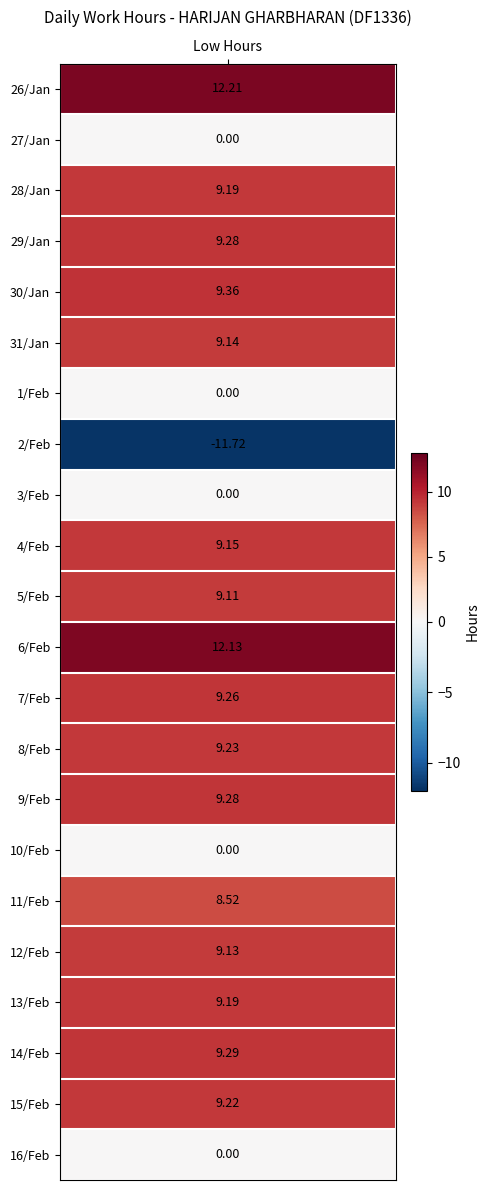

At which label is 26 closest to 0?

1